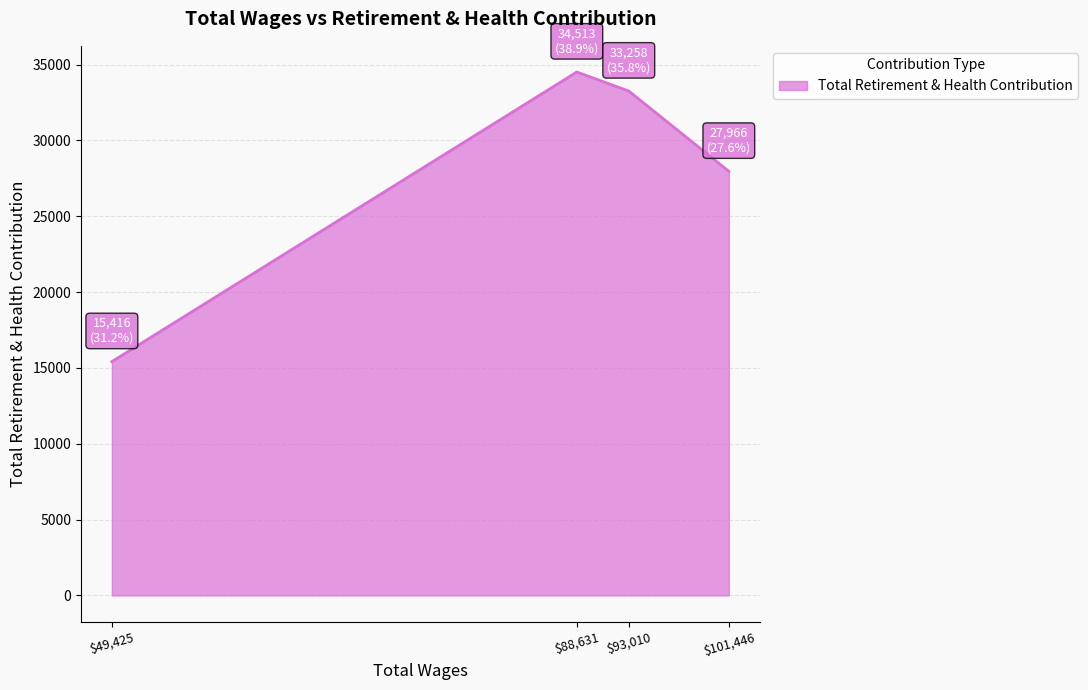

The value at $49,425 is 3541. True or false?

False